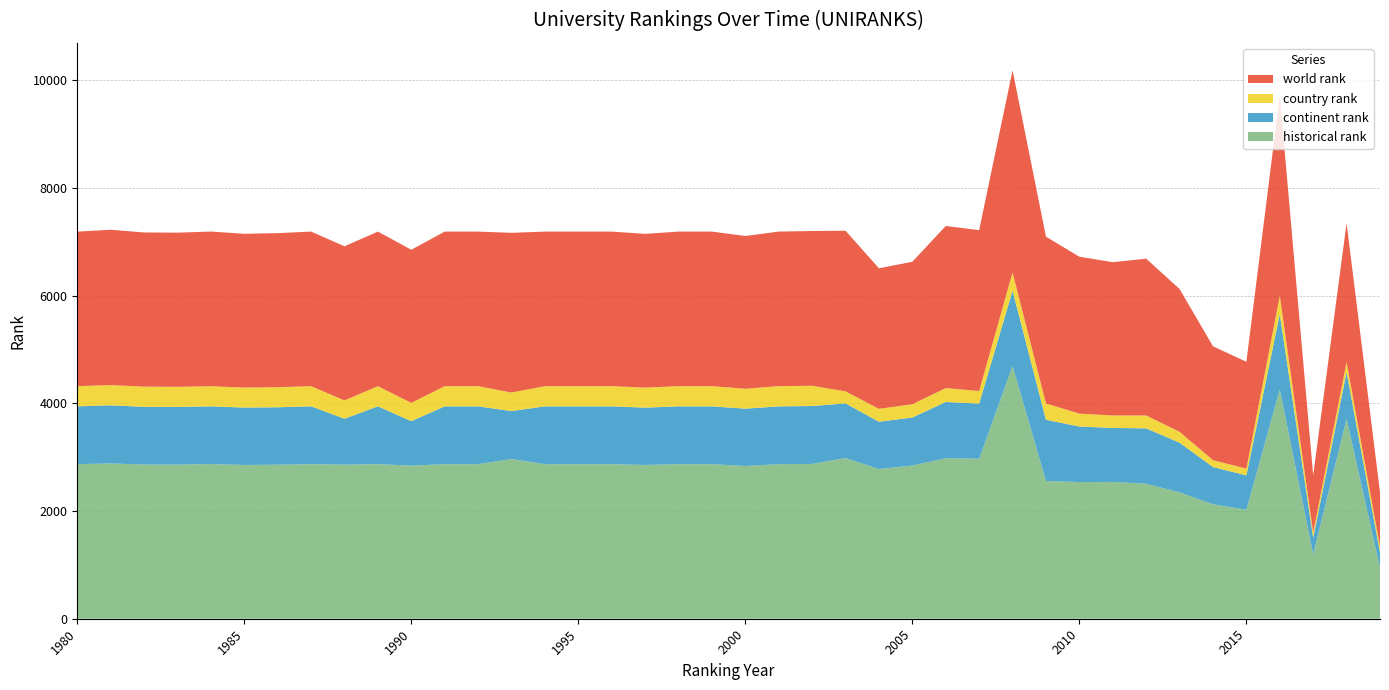

Reading left to right, what are all the values shown in this chart?

world rank: 1980=2871	1981=2885	1982=2864	1983=2863	1984=2873	1985=2856	1986=2861	1987=2871	1988=2863	1989=2871	1990=2844	1991=2871	1992=2871	1993=2966	1994=2871	1995=2871	1996=2871	1997=2856	1998=2871	1999=2871	2000=2837	2001=2871	2002=2875	2003=2984	2004=2610	2005=2646	2006=3011	2007=2988	2008=3755	2009=3098	2010=2914	2011=2847	2012=2913	2013=2653	2014=2114	2015=1986	2016=3717	2017=1063	2018=2580	2019=1011
continent rank: 1980=1074	1981=1079	1982=1072	1983=1071	1984=1072	1985=1066	1986=1067	1987=1074	1988=852	1989=1074	1990=826	1991=1074	1992=1074	1993=891	1994=1074	1995=1074	1996=1074	1997=1065	1998=1074	1999=1074	2000=1065	2001=1074	2002=1076	2003=1016	2004=878	2005=893	2006=1044	2007=1024	2008=1396	2009=1138	2010=1031	2011=1003	2012=1029	2013=922	2014=692	2015=639	2016=1400	2017=306	2018=869	2019=284
country rank: 1980=375	1981=376	1982=375	1983=374	1984=374	1985=372	1986=373	1987=375	1988=340	1989=375	1990=340	1991=375	1992=375	1993=345	1994=375	1995=375	1996=375	1997=372	1998=375	1999=375	2000=370	2001=375	2002=376	2003=223	2004=240	2005=247	2006=258	2007=234	2008=340	2009=303	2010=240	2011=232	2012=239	2013=202	2014=128	2015=124	2016=343	2017=98	2018=186	2019=109
historical rank: 1980=2871	1981=2885	1982=2864	1983=2863	1984=2873	1985=2856	1986=2861	1987=2871	1988=2863	1989=2871	1990=2844	1991=2871	1992=2871	1993=2966	1994=2871	1995=2871	1996=2871	1997=2856	1998=2871	1999=2871	2000=2837	2001=2871	2002=2875	2003=2984	2004=2781	2005=2845	2006=2982	2007=2972	2008=4697	2009=2558	2010=2539	2011=2541	2012=2507	2013=2348	2014=2126	2015=2024	2016=4257	2017=1197	2018=3714	2019=946